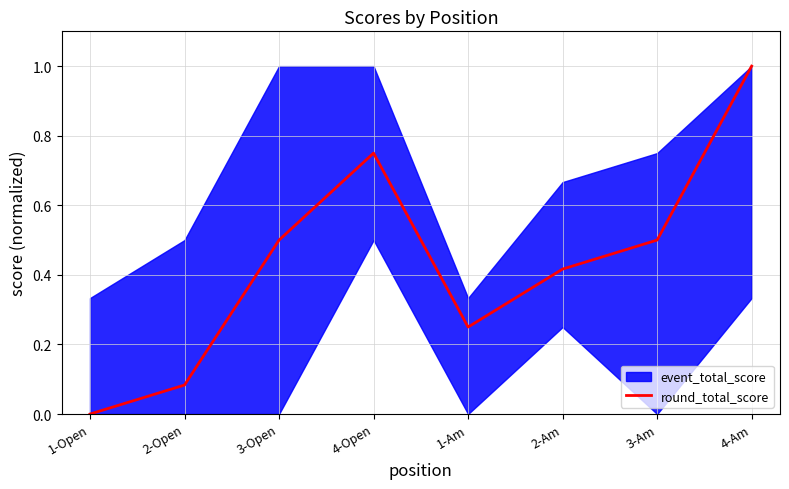

Which has a higher value, 4-Open or 3-Open?

4-Open